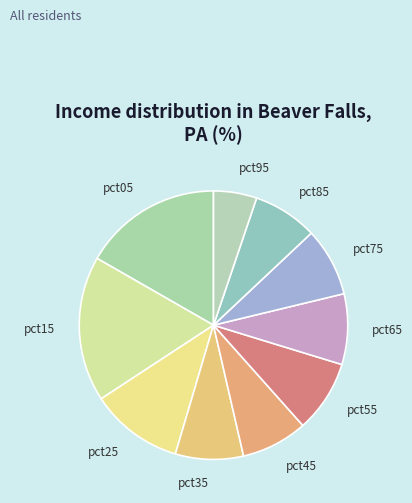

The pct95 slice represents 13% of the pie. True or false?

False